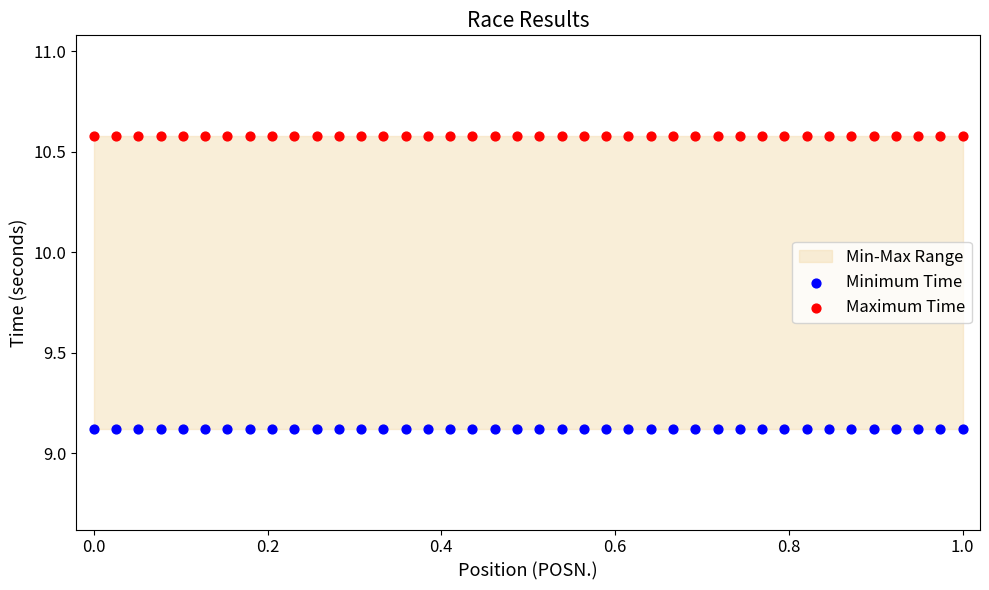

Which series reaches the minimum Y coordinate?

Minimum Time